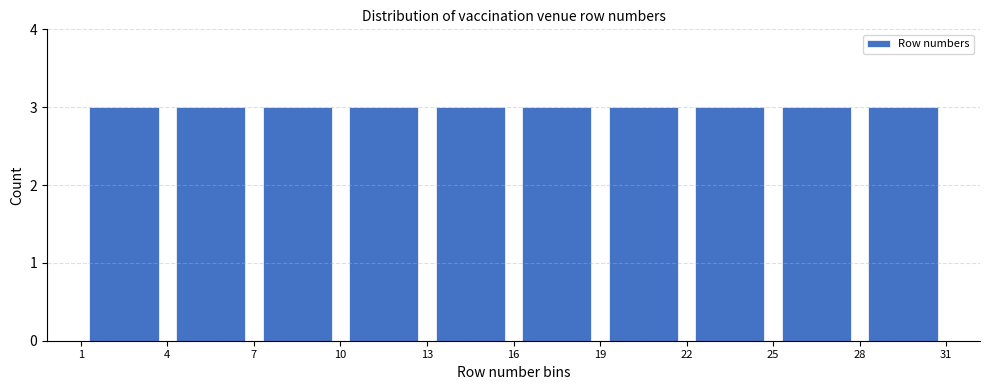

Reading left to right, transcribe this chart: for each bar, give the range it covers on the x-axis and its height. The values are not printed on the chart, so give them approximately, as read against the axis.

1 to 4: 3
4 to 7: 3
7 to 10: 3
10 to 13: 3
13 to 16: 3
16 to 19: 3
19 to 22: 3
22 to 25: 3
25 to 28: 3
28 to 31: 3